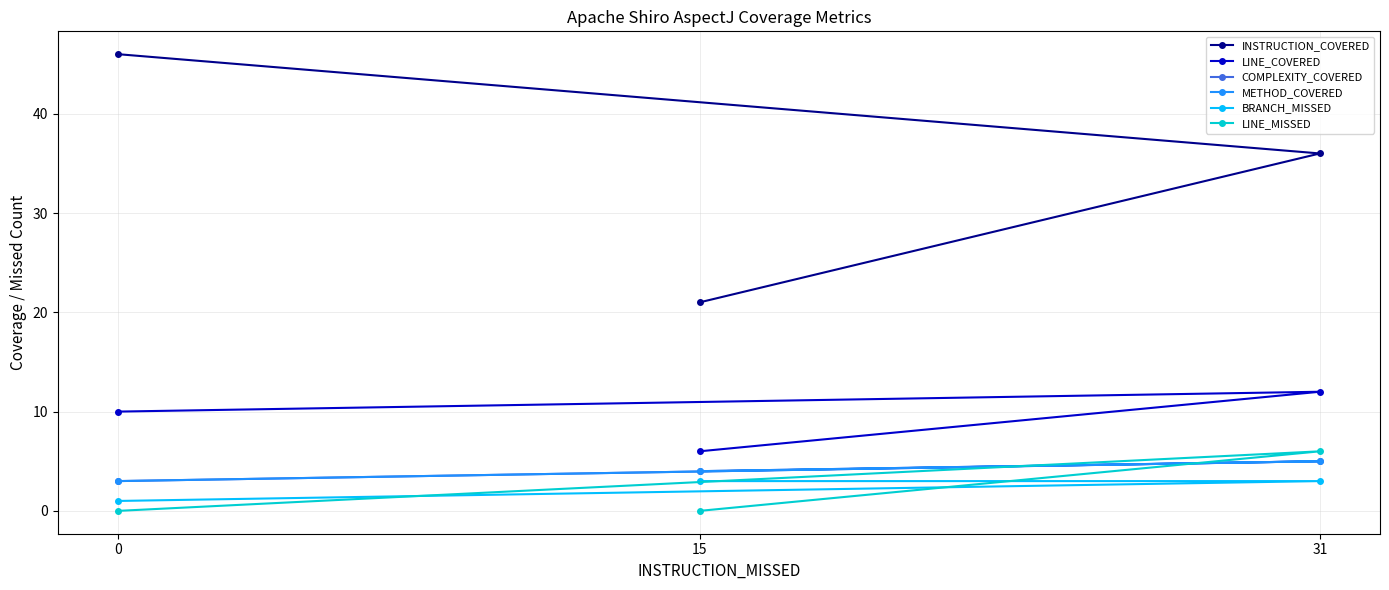

Reading right to left, list all the values displayed in this chart.

INSTRUCTION_COVERED: 46	36	21
LINE_COVERED: 10	12	6
COMPLEXITY_COVERED: 3	5	4
METHOD_COVERED: 3	5	4
BRANCH_MISSED: 1	3	3
LINE_MISSED: 0	6	0